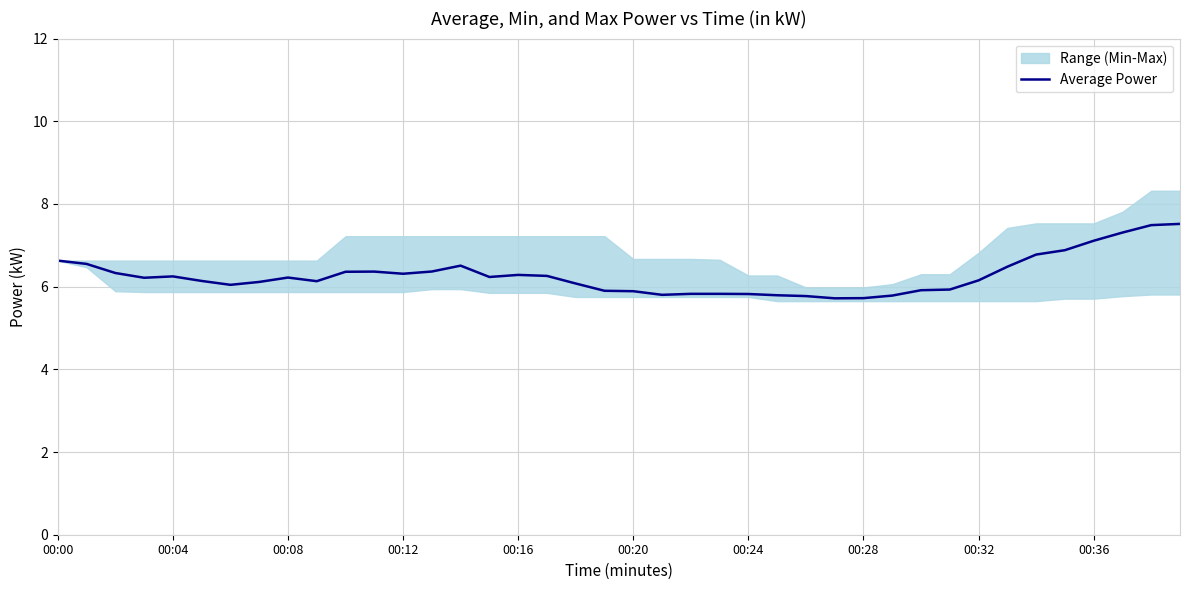

The Average Power series shows 8.4 at 00:12. True or false?

False